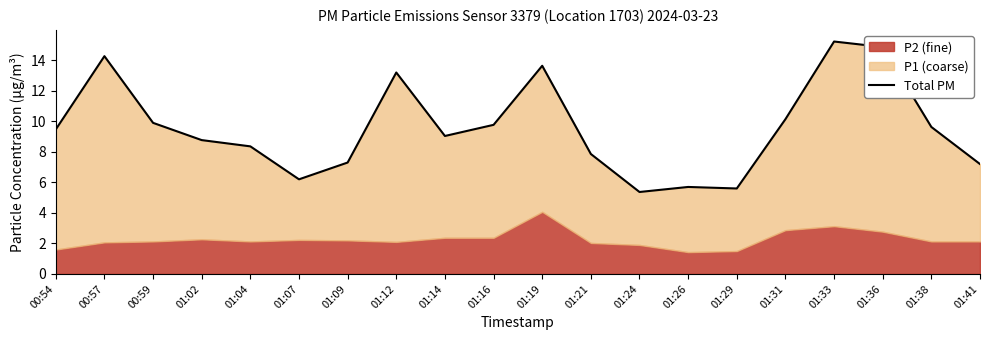

Reading left to right, what are all the values shown in this chart?

00:54=9.5	00:57=14.3	00:59=9.9	01:02=8.8	01:04=8.4	01:07=6.2	01:09=7.3	01:12=13.2	01:14=9.0	01:16=9.8	01:19=13.6	01:21=7.9	01:24=5.4	01:26=5.7	01:29=5.6	01:31=10.1	01:33=15.2	01:36=14.9	01:38=9.6	01:41=7.2